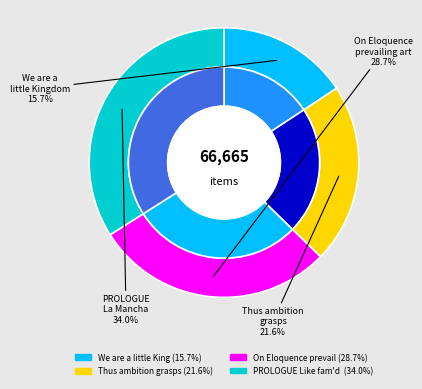

Which category has the smallest portion of the pie?

We are a little Kingdom